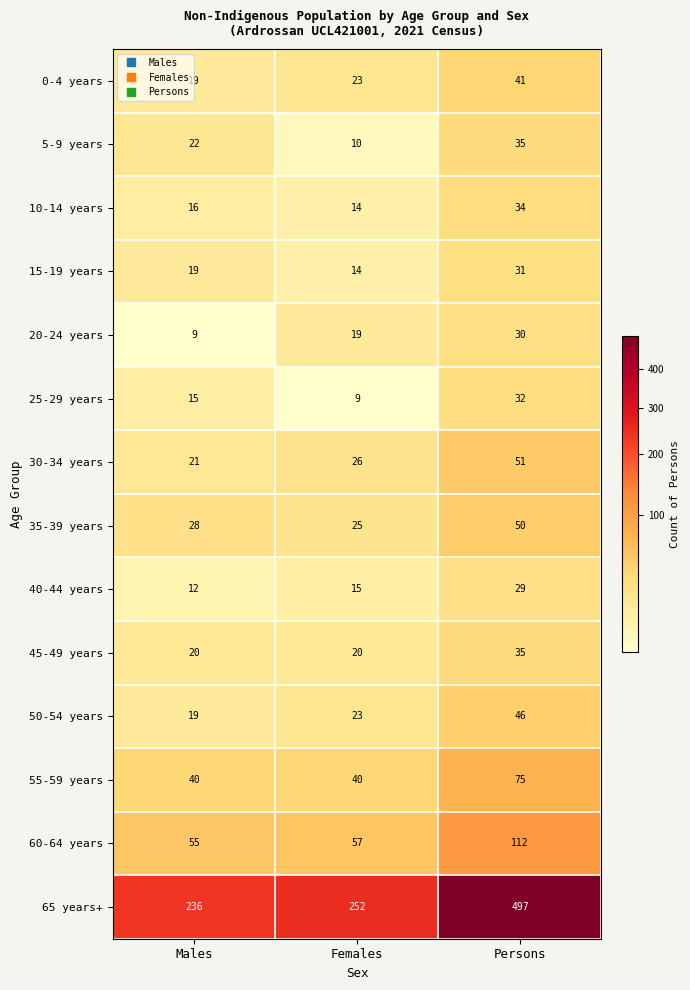

Between Males and Persons, which series saw the biggest shift?

65 years+